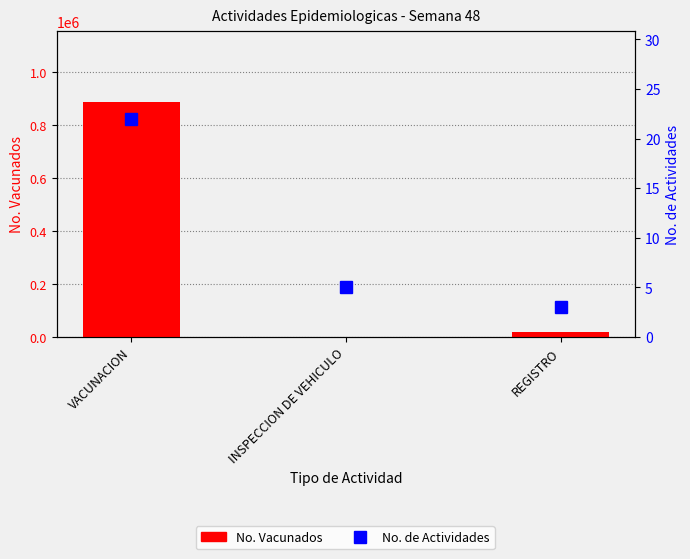

True or false: No. Vacunados has a value of 0 at INSPECCION DE VEHICULO.

True